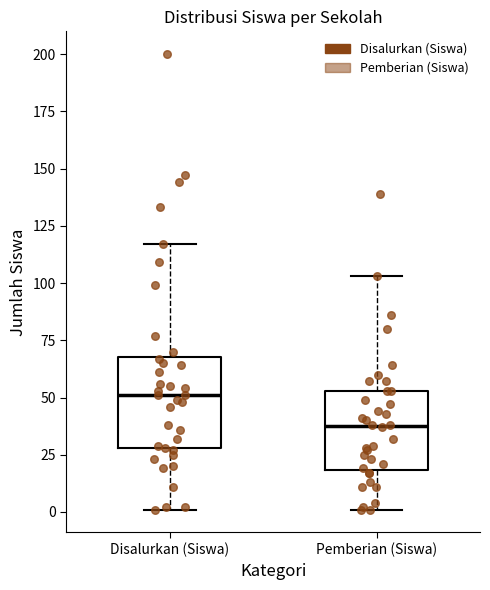

Which box is the tallest, from its lower edge to its upper edge?

Disalurkan (Siswa)